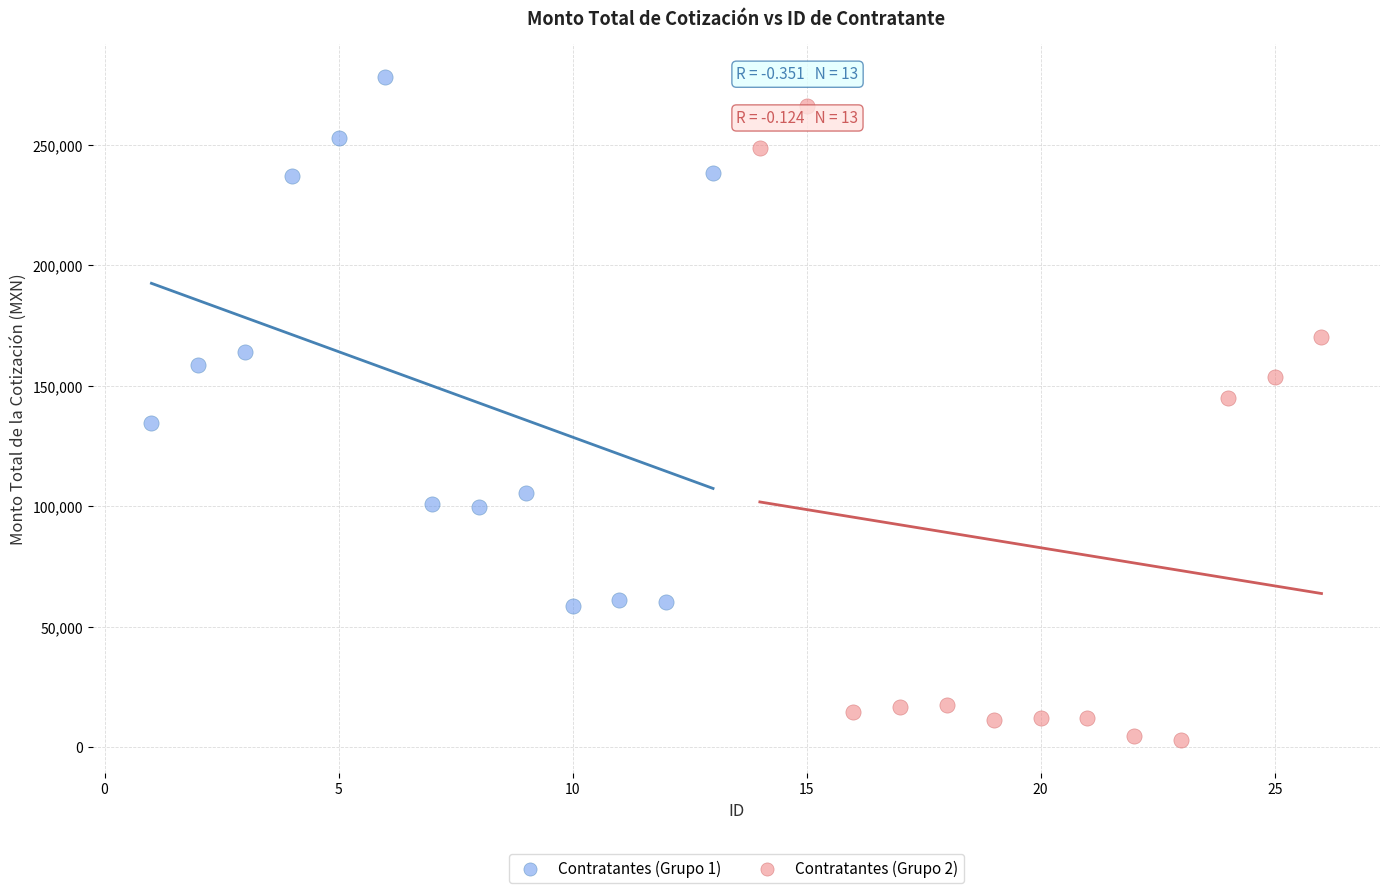

Which series has the largest Y range (max minus min)?

Contratantes (Grupo 2)